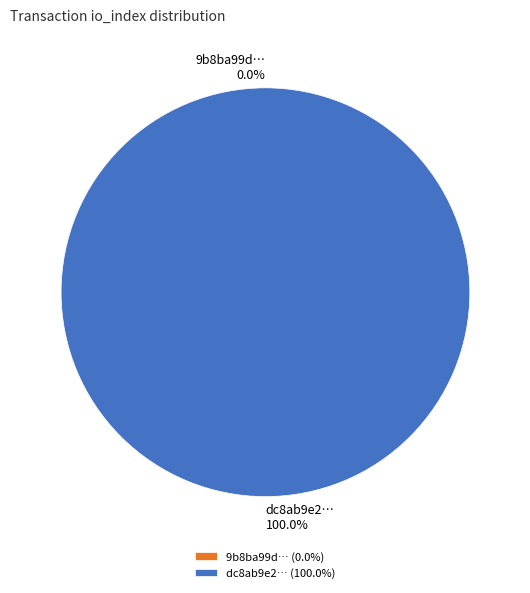

Which slice is the smallest?

tx_hash_0